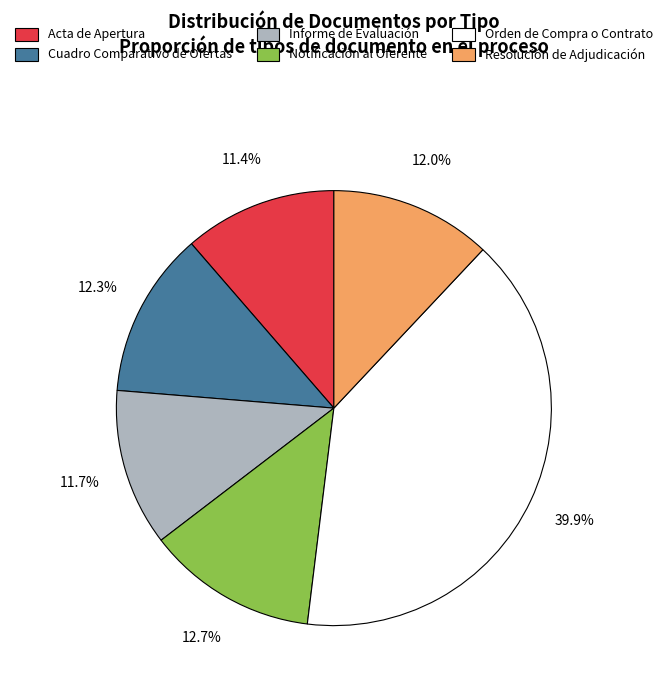

How many slices are in this pie chart?

6